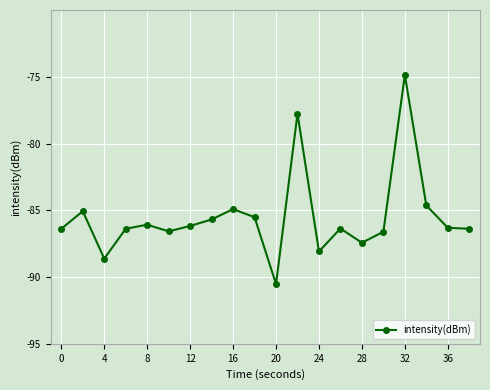

Is this an area chart (filled region under the line)?

No